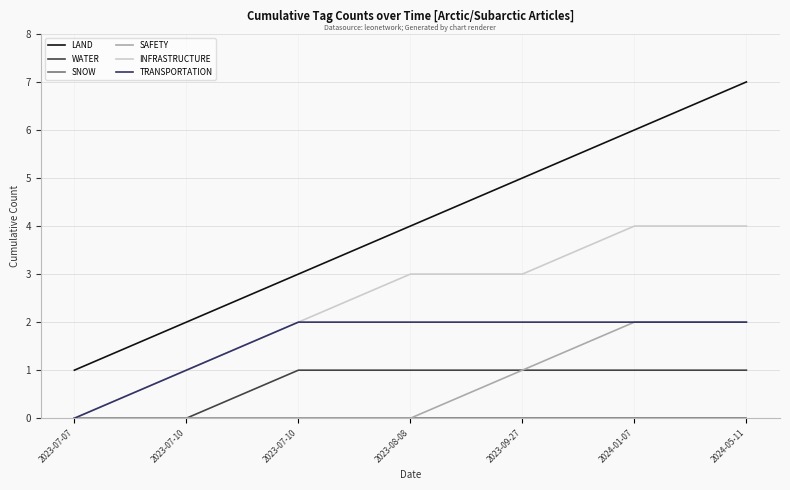

How many values in INFRASTRUCTURE are above zero?

6